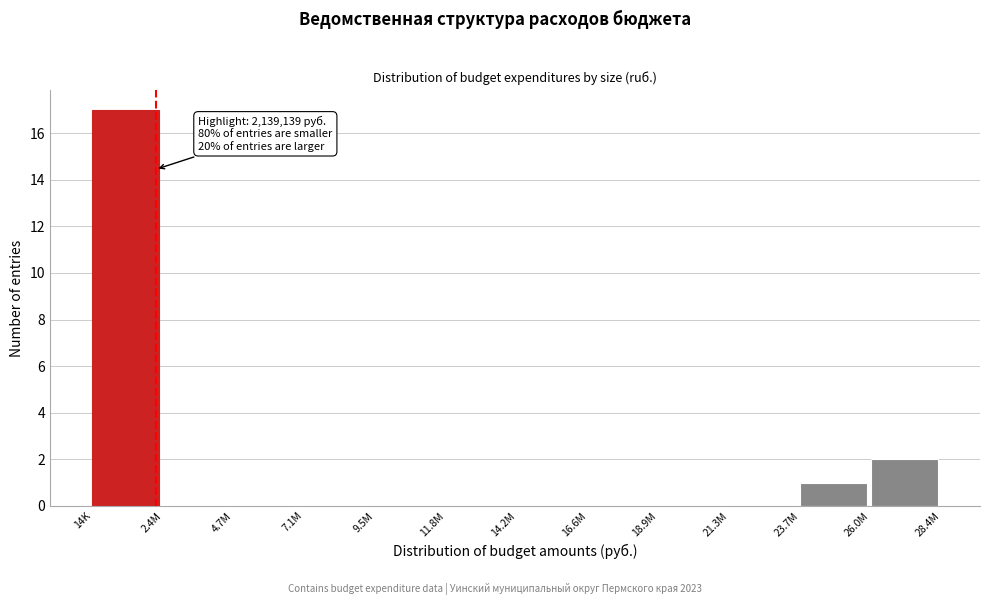

Reading left to right, extract all data points from this chart.

14K=17	2.4M=0	4.7M=0	7.1M=0	9.5M=0	11.8M=0	14.2M=0	16.6M=0	18.9M=0	21.3M=0	23.7M=1	26.0M=2